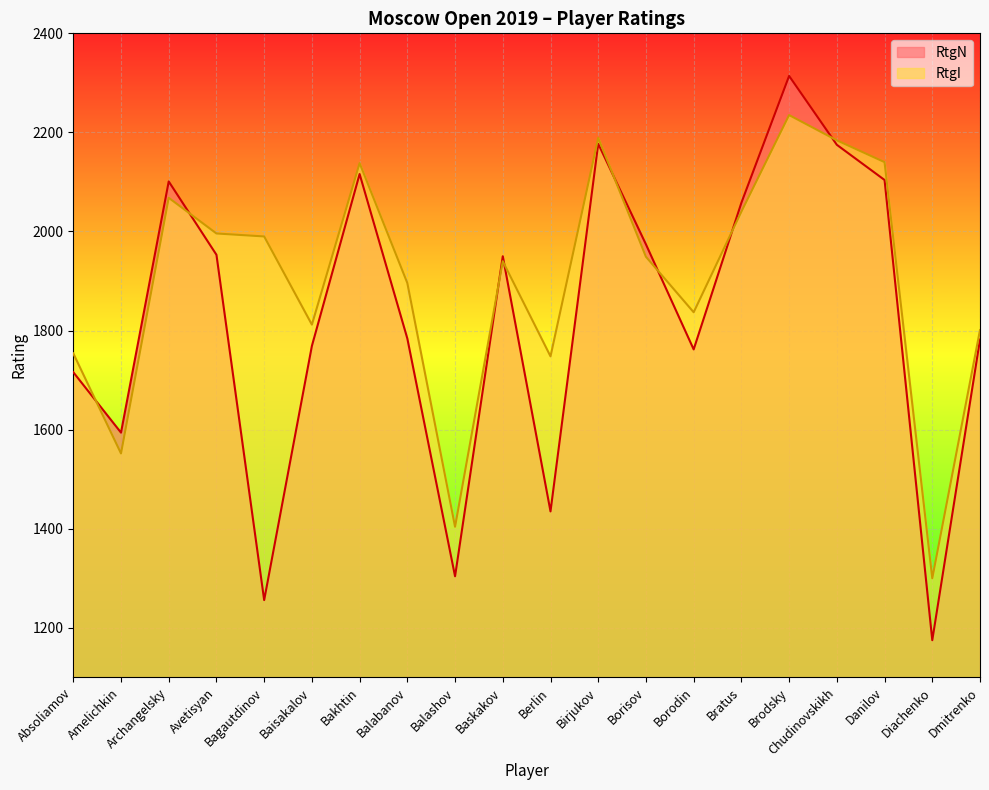

Is the value of RtgN at Borodin greater than the value of RtgI at Birjukov?

No